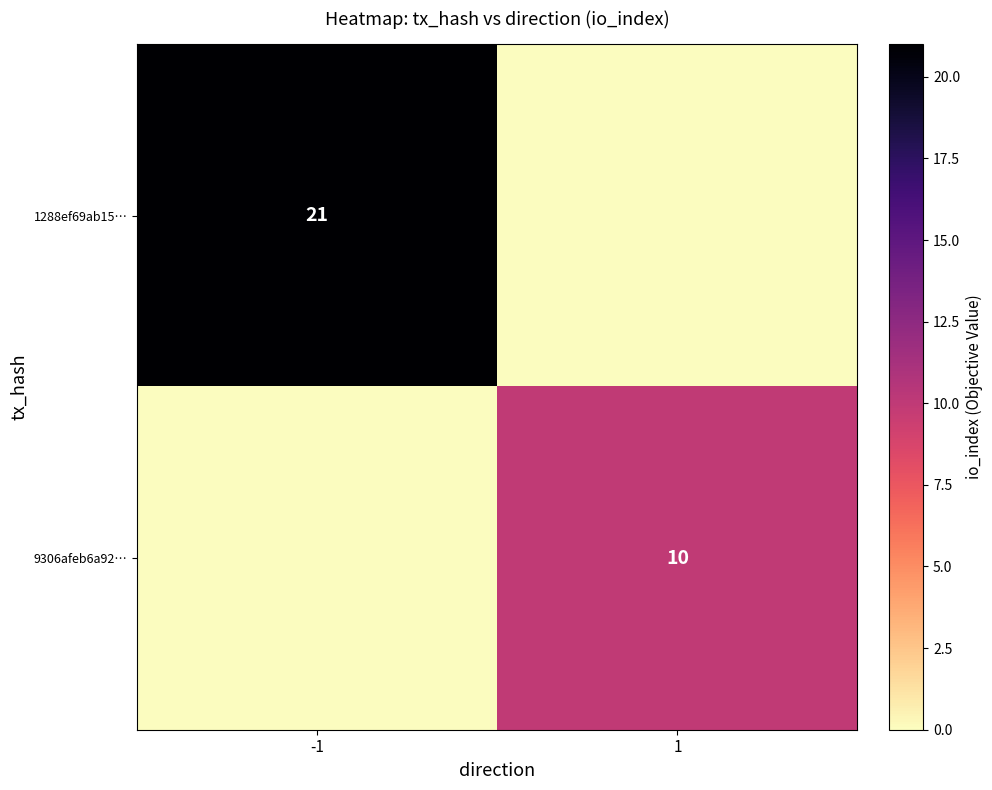

The value of 9306afeb6a92… at 1 is 10. True or false?

True